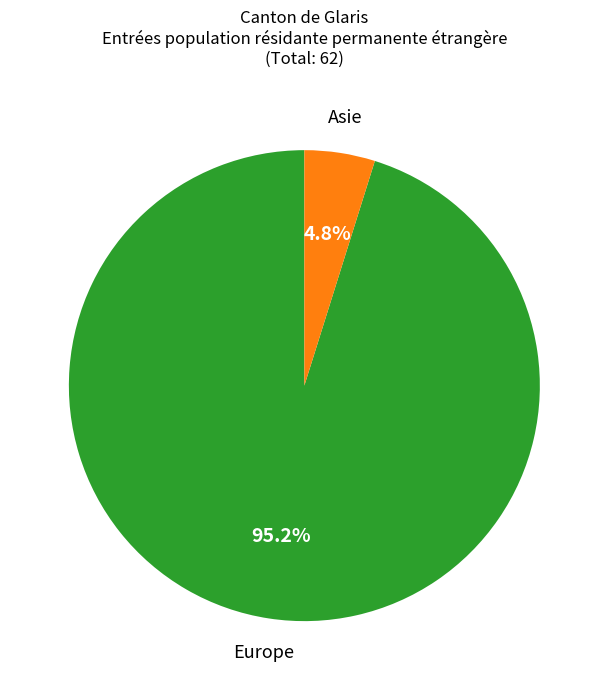

What portion of the pie excludes Asie?

95.2%